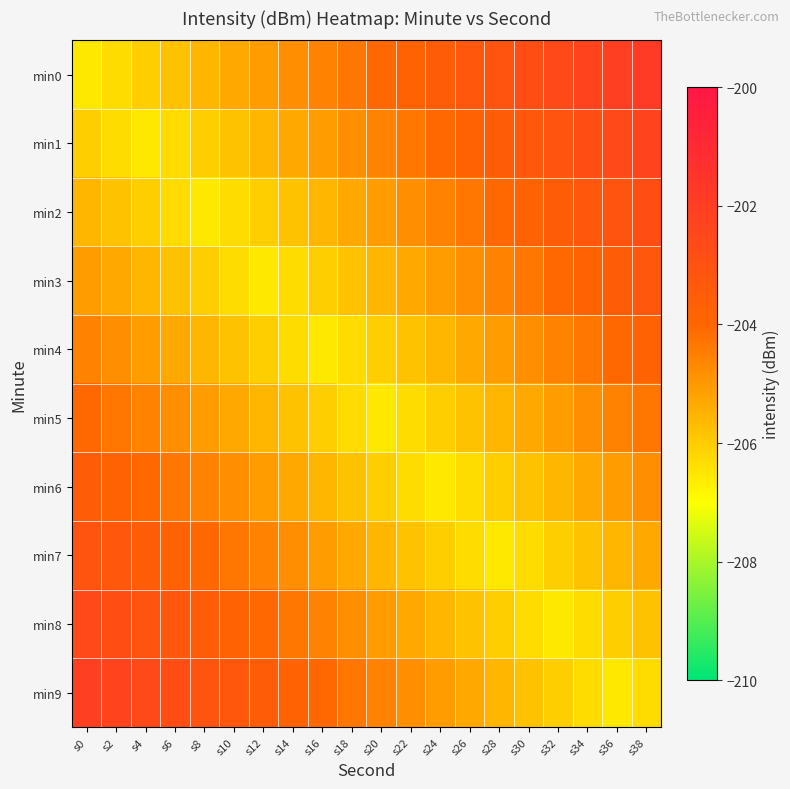

Which category has the highest value across all series?

s38